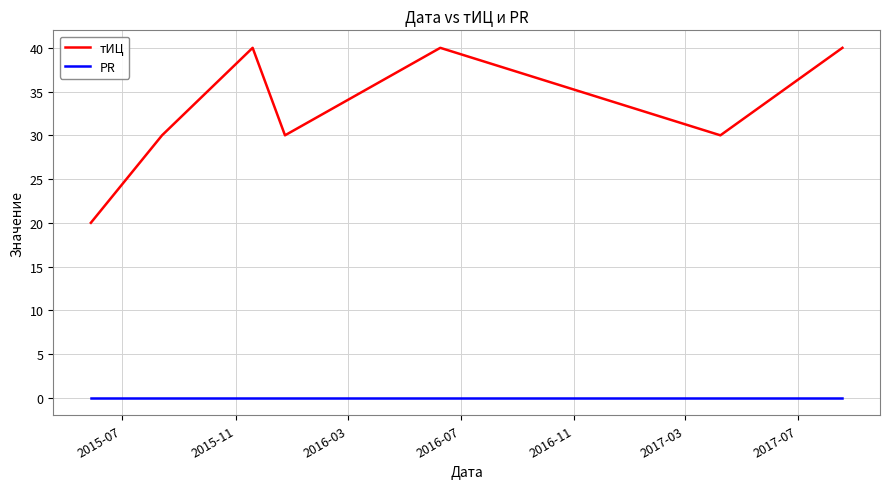

What is the difference between the maximum and minimum values in the тИЦ series?

20